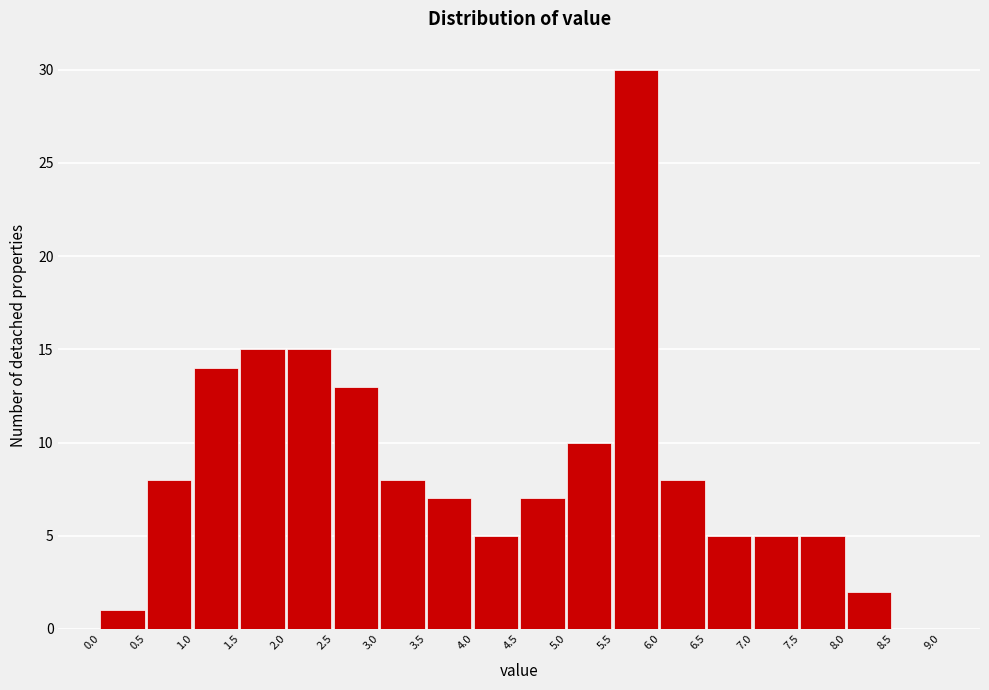

Which range on the x-axis has the tallest bar?

5.5 to 6.0